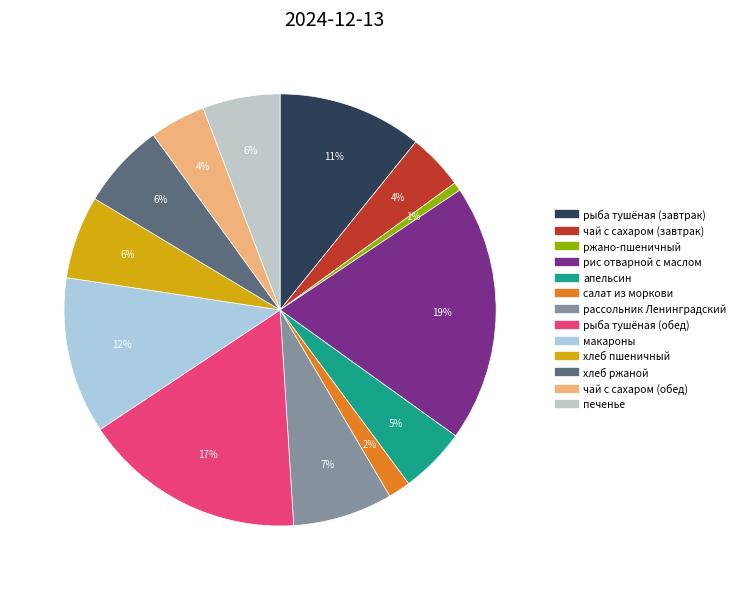

Which category has the smallest portion of the pie?

ржано-пшеничный